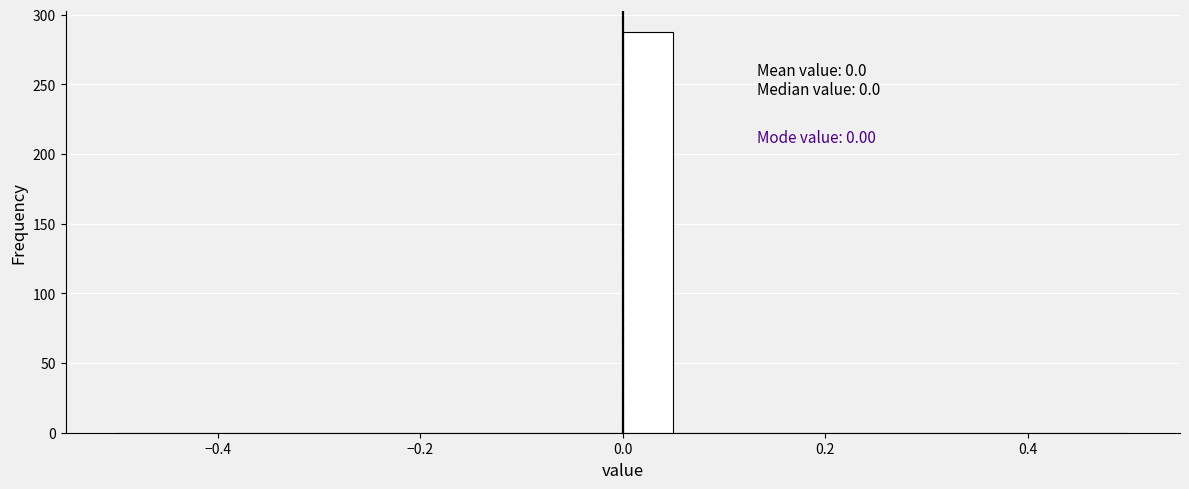

Around what value on the x-axis is the tallest bar? Give the approximate position of its centre, as read against the axis.

0.02